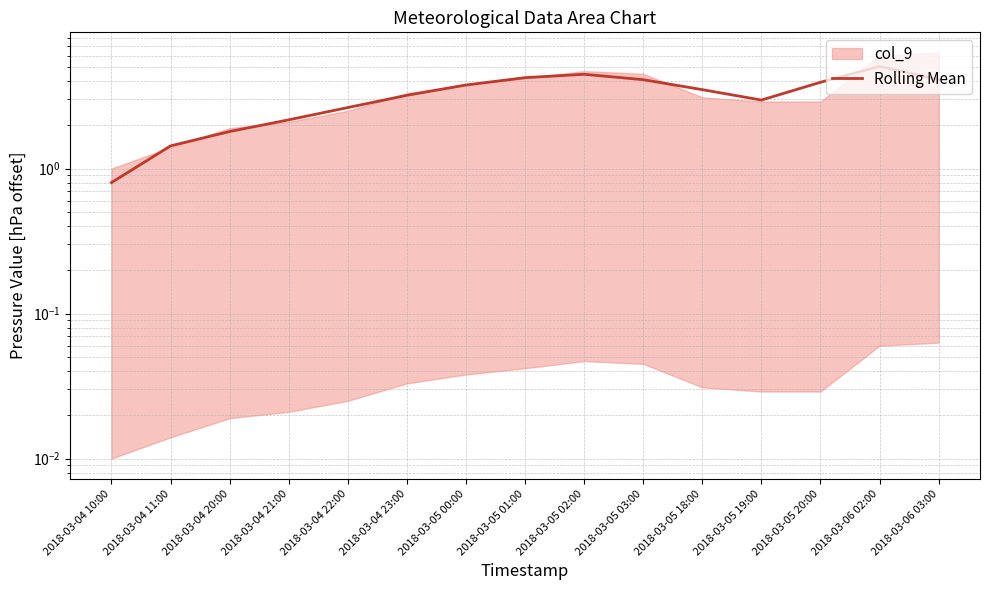

The chart shows a value of 5.6 at 2018-03-05 03:00. True or false?

False